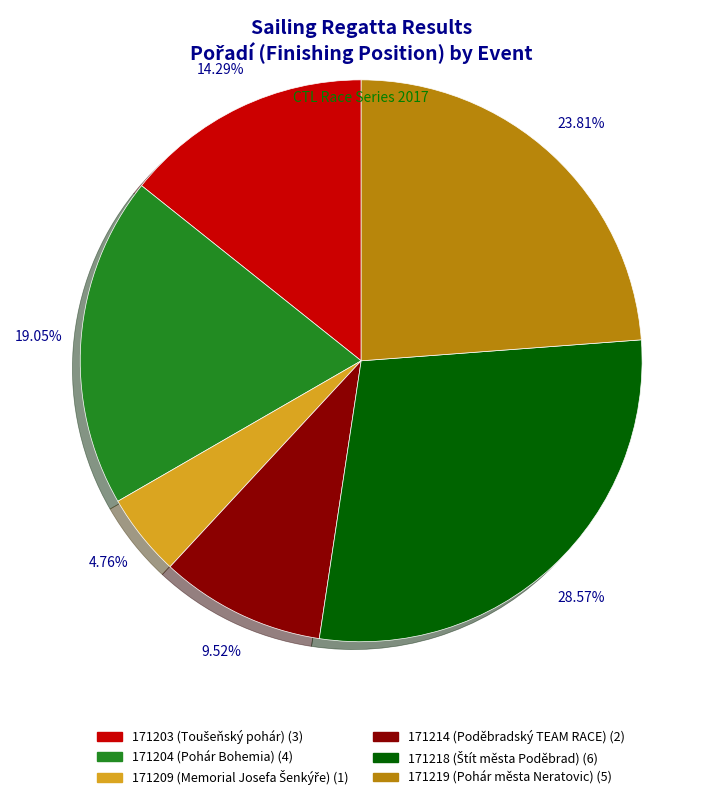

Count the number of slices in the pie.

6